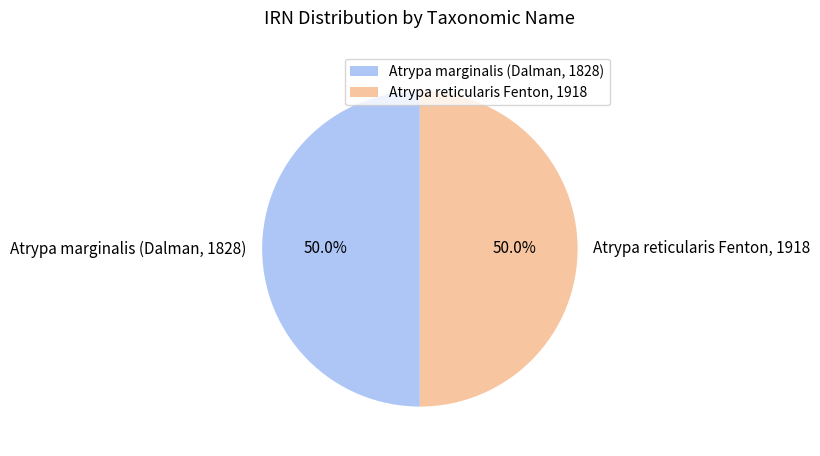

What percentage is NOT represented by Atrypa marginalis (Dalman, 1828)?

50.0%